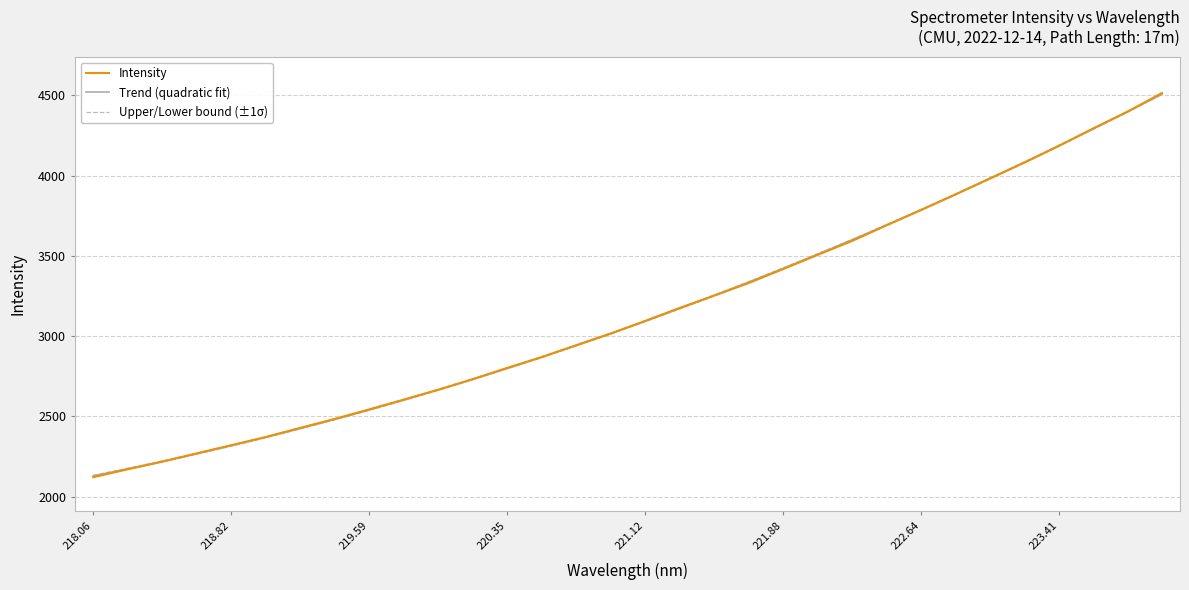

Is it true that Intensity equals 3785.7 at 222.64?

True